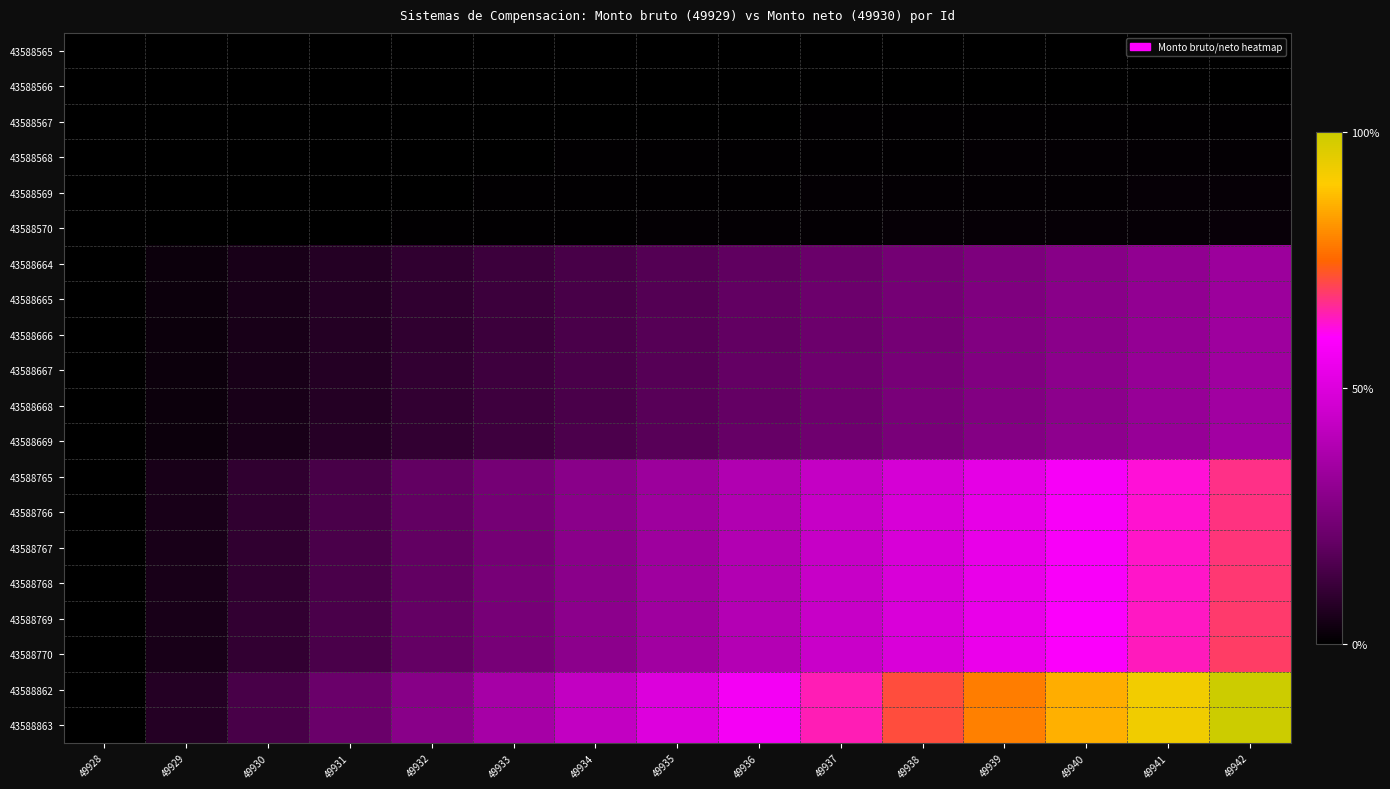

Which series has the largest total across all categories?

43588863